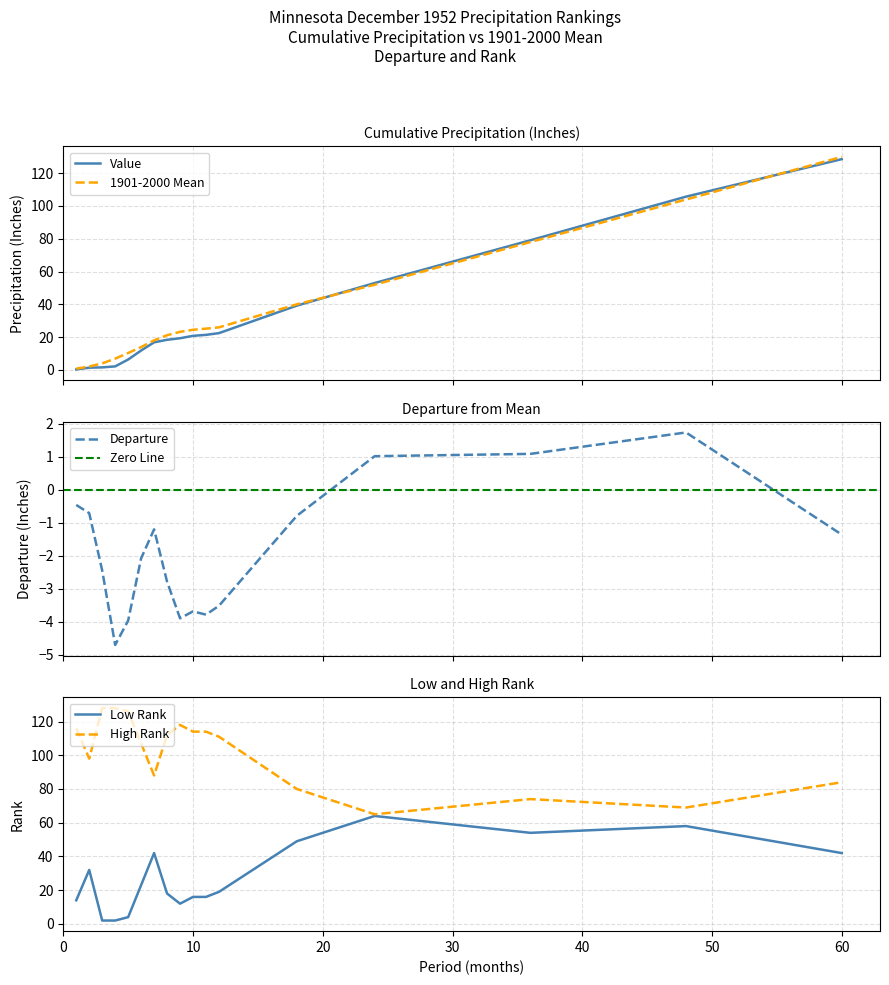

What is the value of the 1901-2000 Mean point at the 10th from the left?

24.5